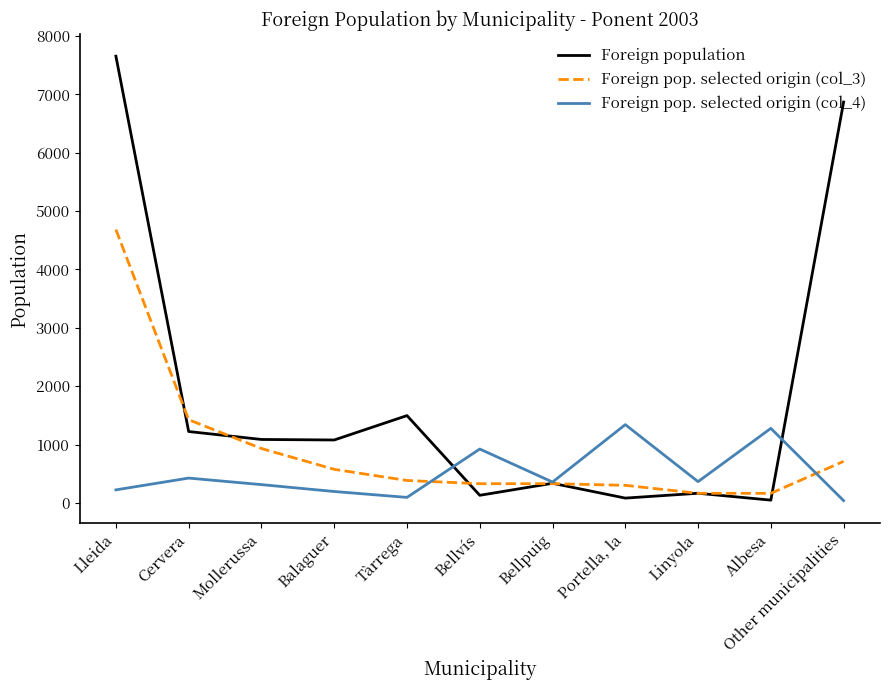

The Foreign pop. selected origin (col_4) series shows 313 at Mollerussa. True or false?

True